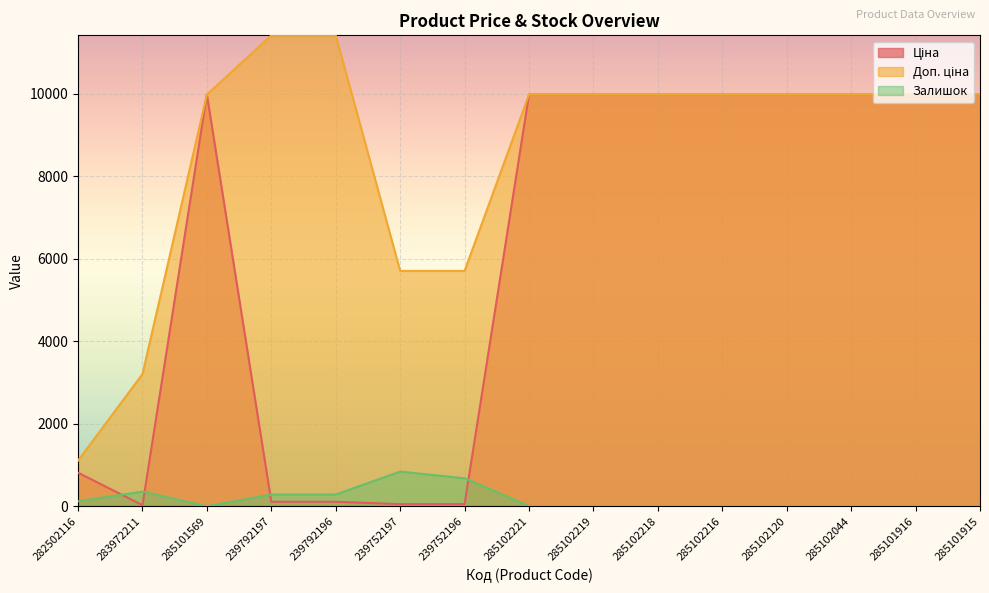

After their last crossing, which series has the higher values: Ціна or Залишок?

Ціна